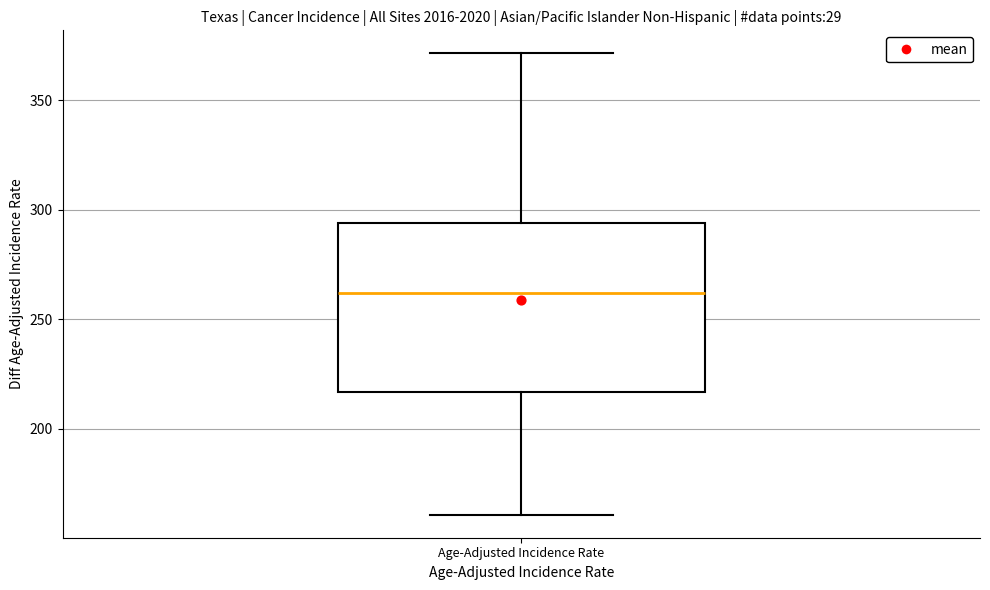

Where does the median line of the box for Age-Adjusted Incidence Rate sit on the y-axis? The values are not printed on the chart, so give them approximately, as read against the axis.

260